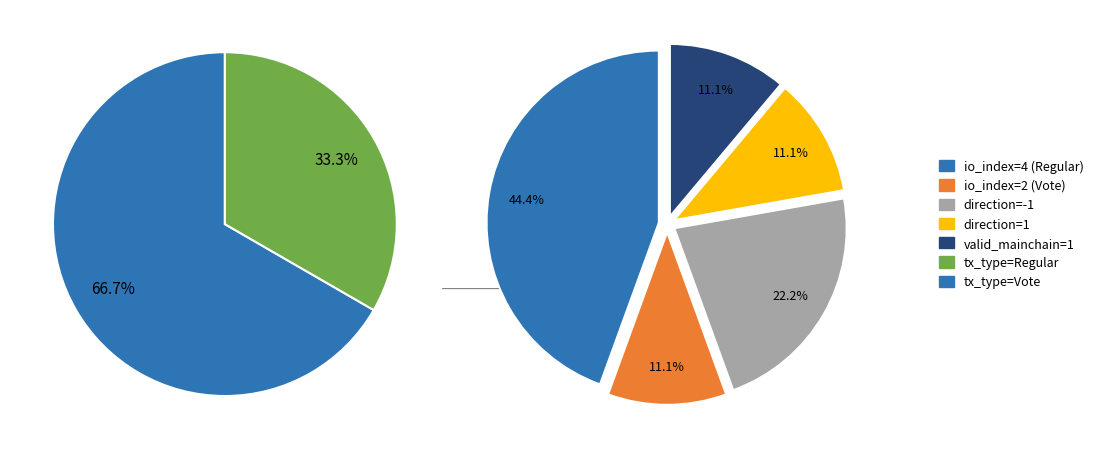

Which category has the smallest portion of the pie?

Vote